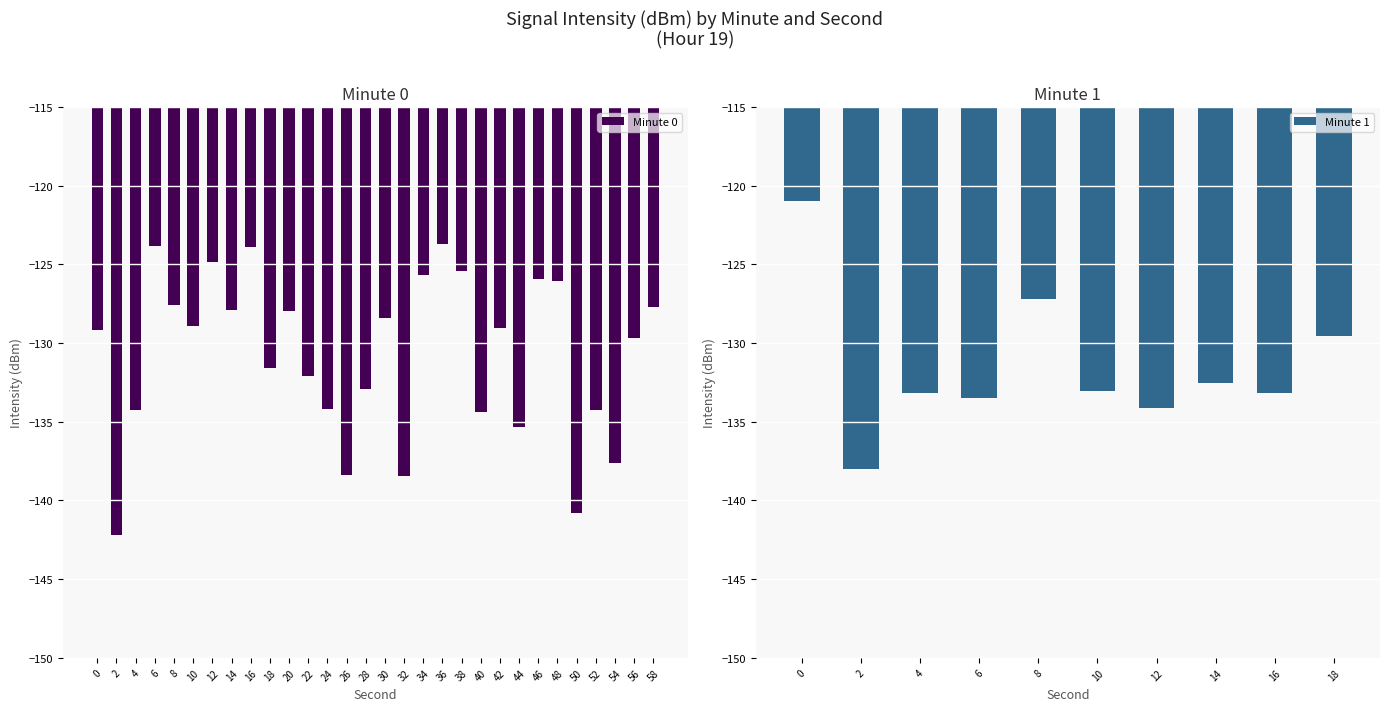

What is the sum of the Minute 0 values at 12 and 50?

-265.7